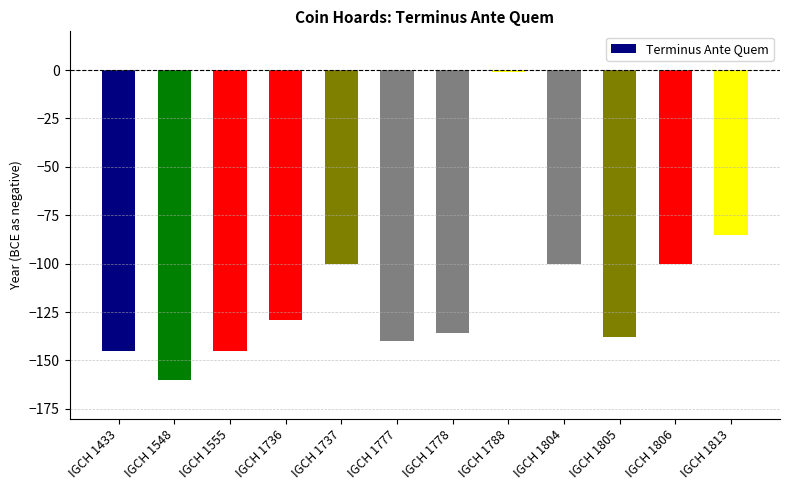

Reading left to right, list all the values displayed in this chart.

IGCH 1433=-145	IGCH 1548=-160	IGCH 1555=-145	IGCH 1736=-129	IGCH 1737=-100	IGCH 1777=-140	IGCH 1778=-136	IGCH 1788=-1	IGCH 1804=-100	IGCH 1805=-138	IGCH 1806=-100	IGCH 1813=-85